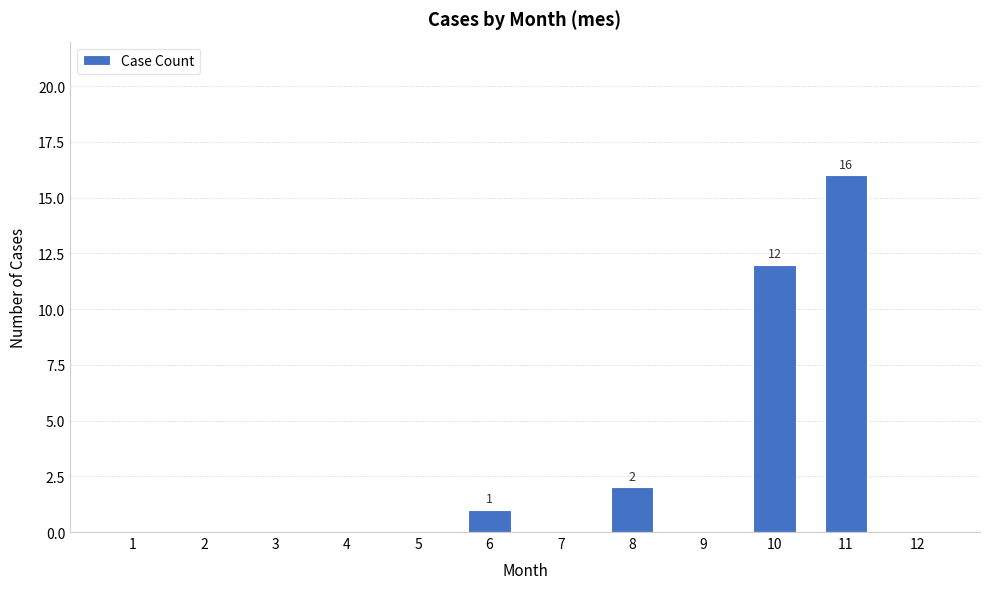

What is the sum of all values?

31